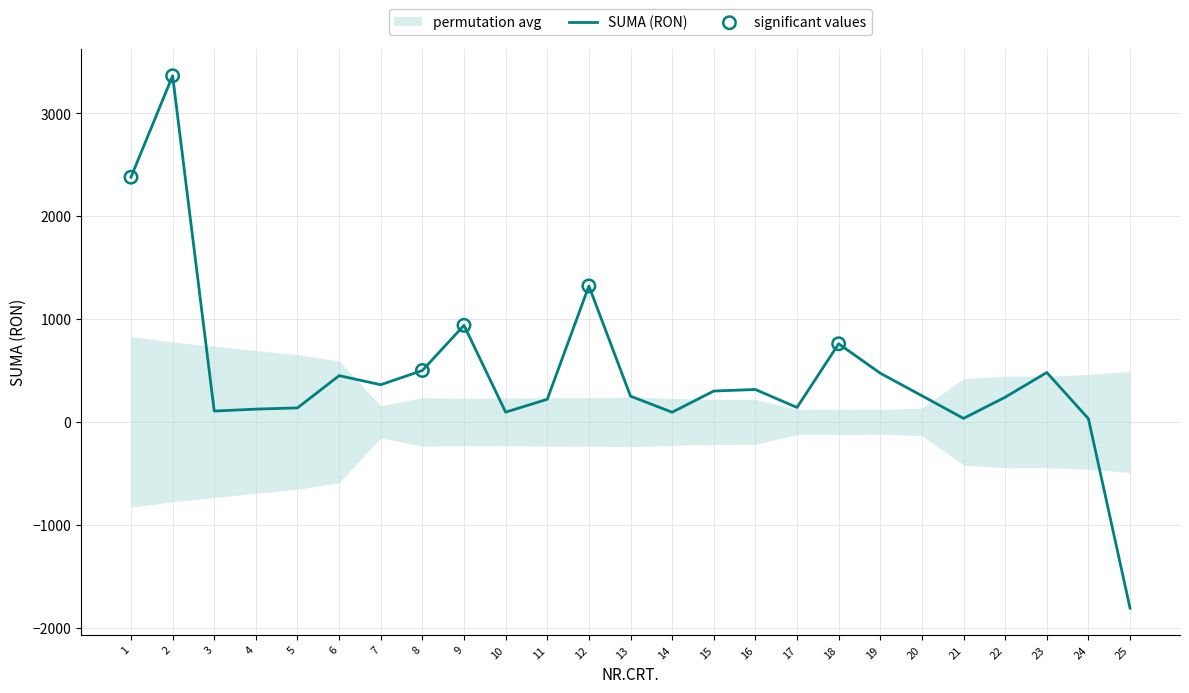

Approximately how many times larger is the value at 17 compared to 16?

0.4